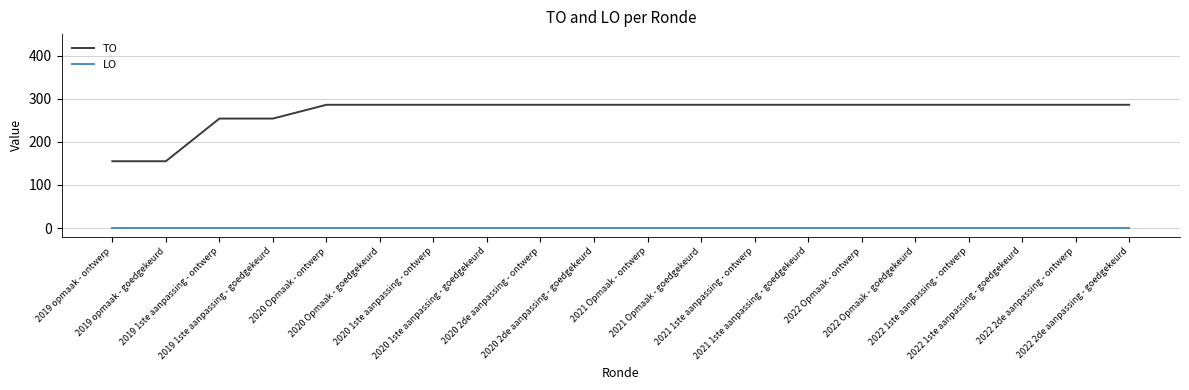

Reading left to right, list all the values displayed in this chart.

TO: 155	155	254	254	286	286	286	286	286	286	286	286	286	286	286	286	286	286	286	286
LO: 0	0	0	0	0	0	0	0	0	0	0	0	0	0	0	0	0	0	0	0